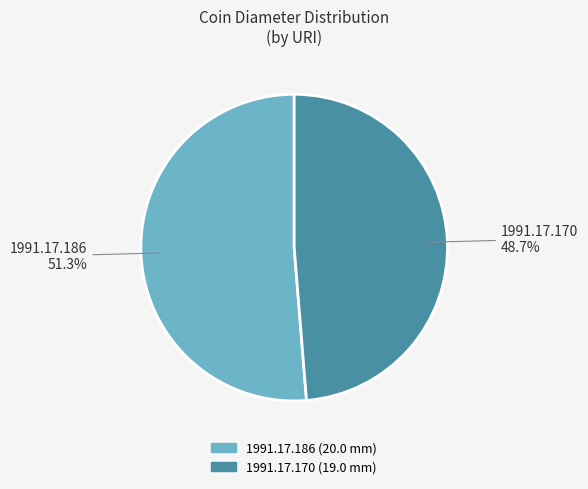

What is the ratio of the value at 1991.17.186 to the value at 1991.17.170?

1.1